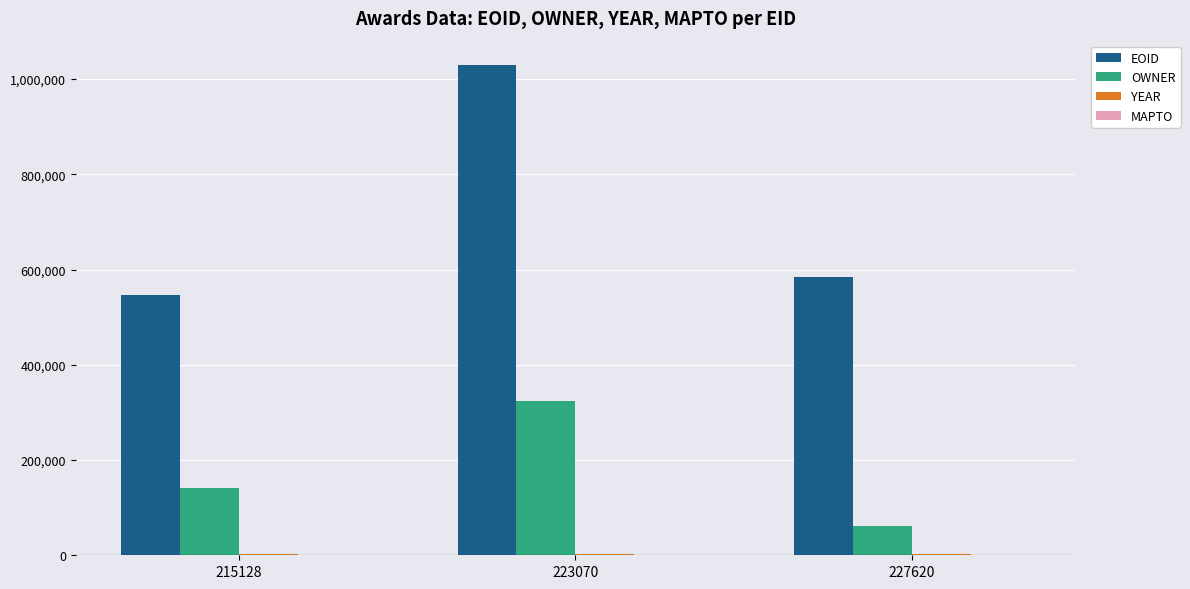

Which series changed the most between 215128 and 223070?

EOID